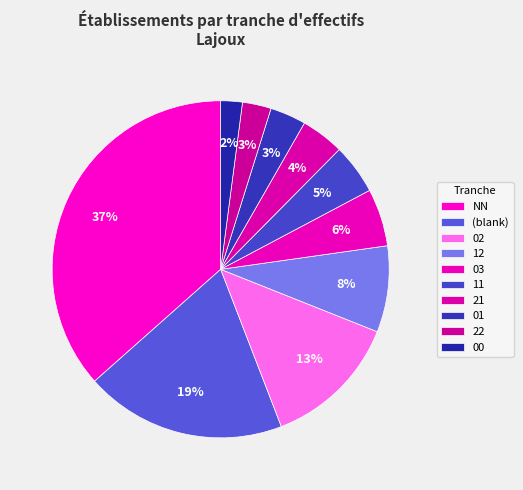

Between 21 and 12, which is larger?

12